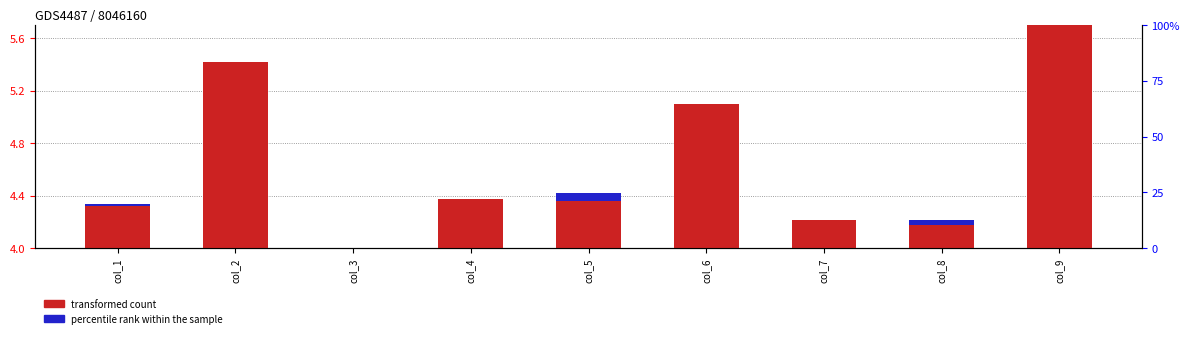

Which has a higher value, col_5 or col_9?

col_9